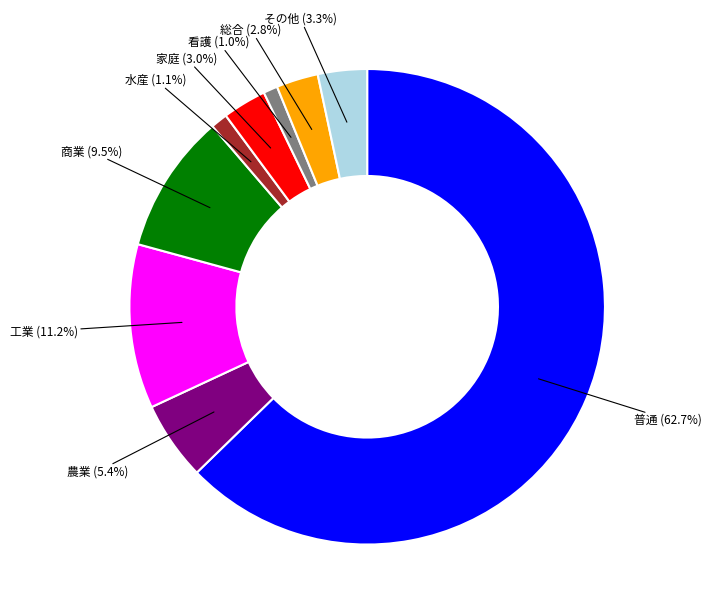

Is there any slice that represents more than half of the pie?

Yes